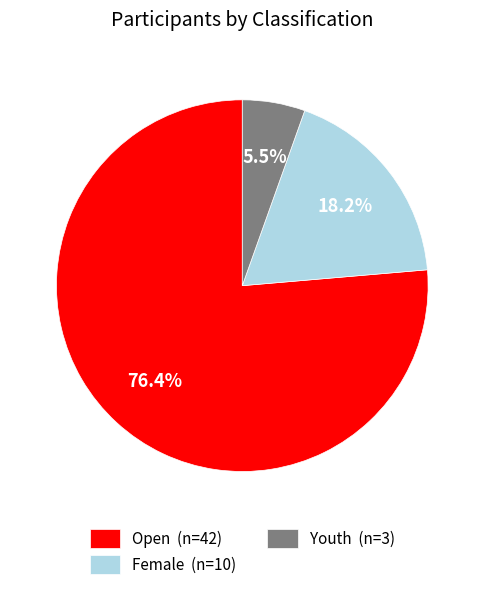

How many segments does this pie chart have?

3